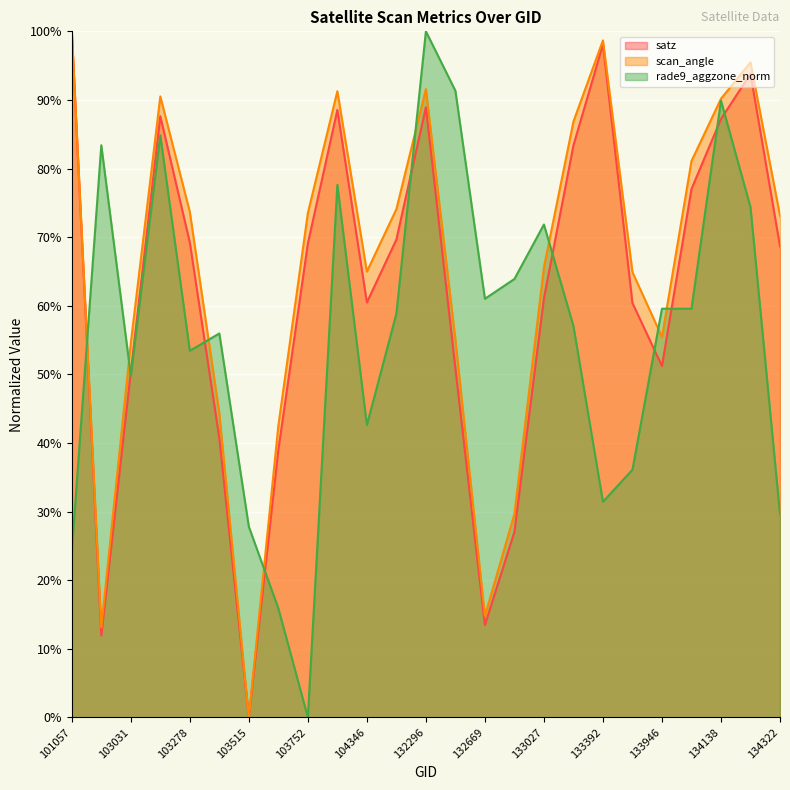

What is the average value of the scan_angle series?

65.0